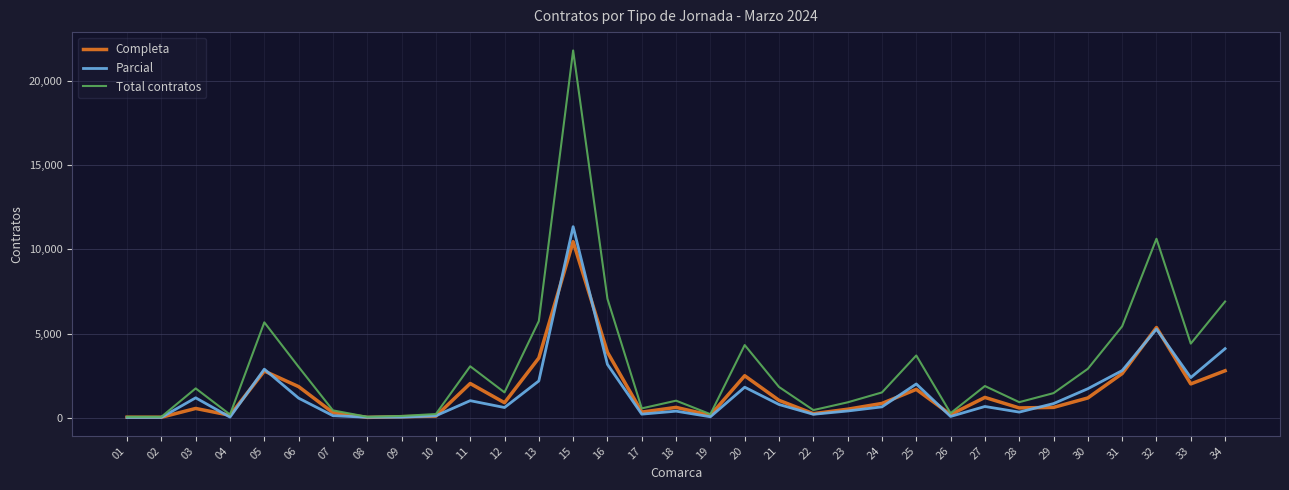

What are all the series names shown in the legend?

Completa, Parcial, Total contratos